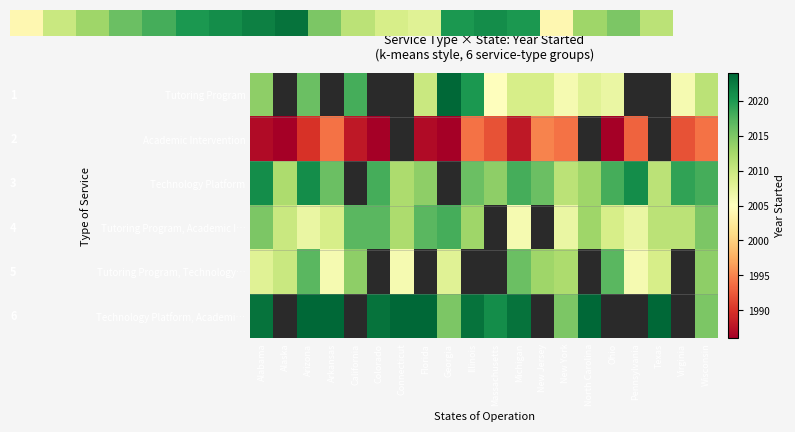

At which category is the sum across all series the highest?

Arizona